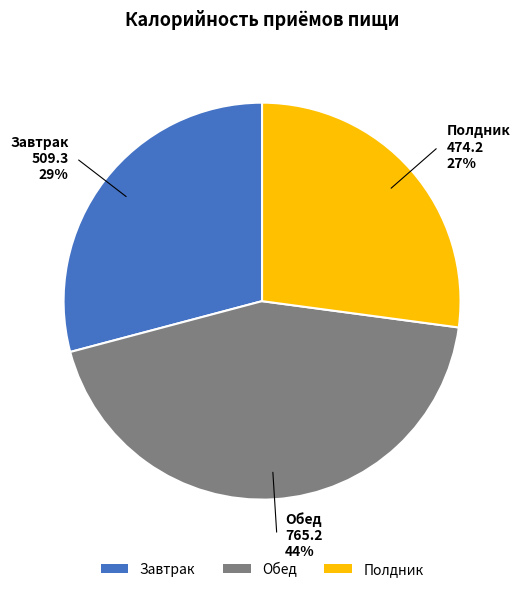

True or false: Завтрак accounts for 29% of the total.

True